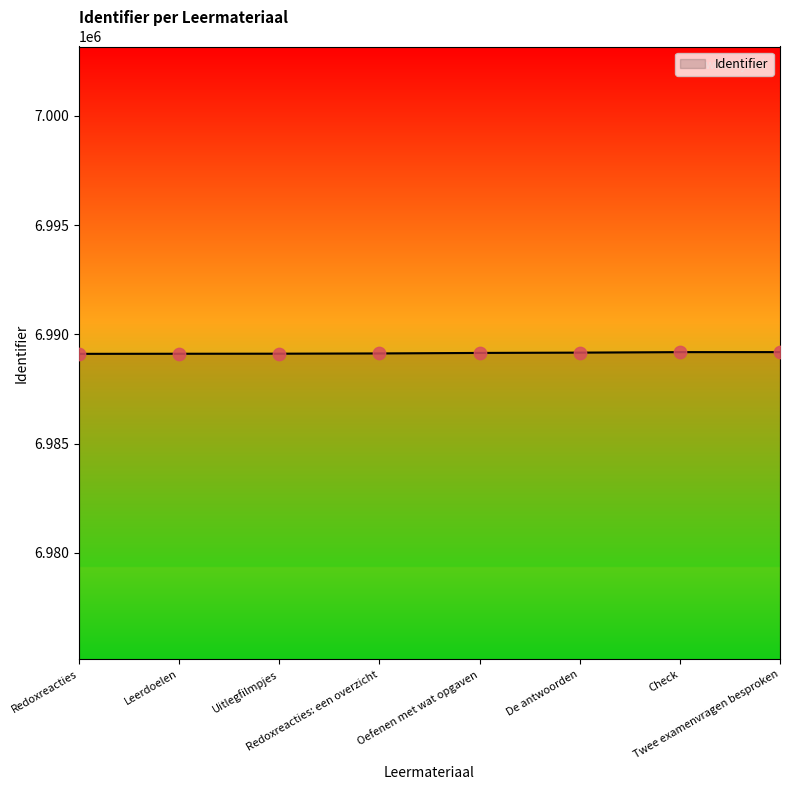

Approximately how many times larger is the value at Check compared to Oefenen met wat opgaven?

1.0